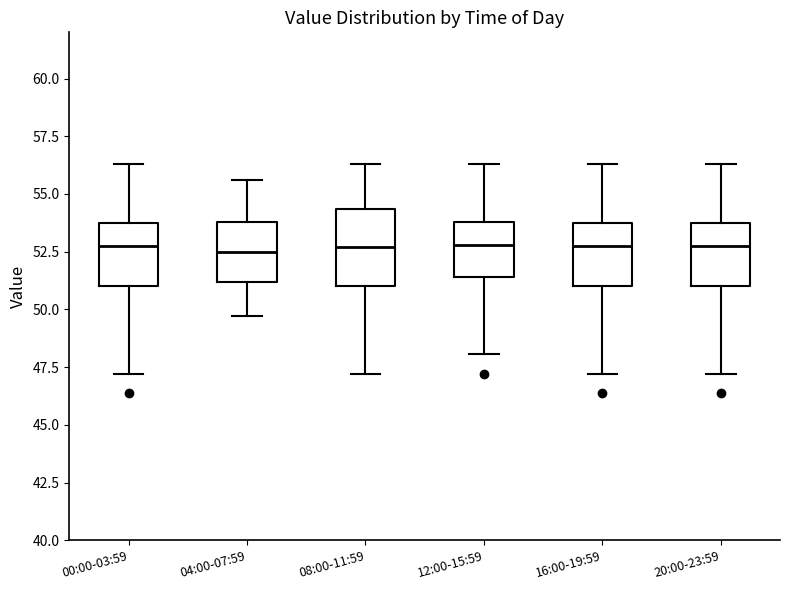

Where does the lower whisker of the box for 20:00-23:59 end on the y-axis? The values are not printed on the chart, so give them approximately, as read against the axis.

47.0